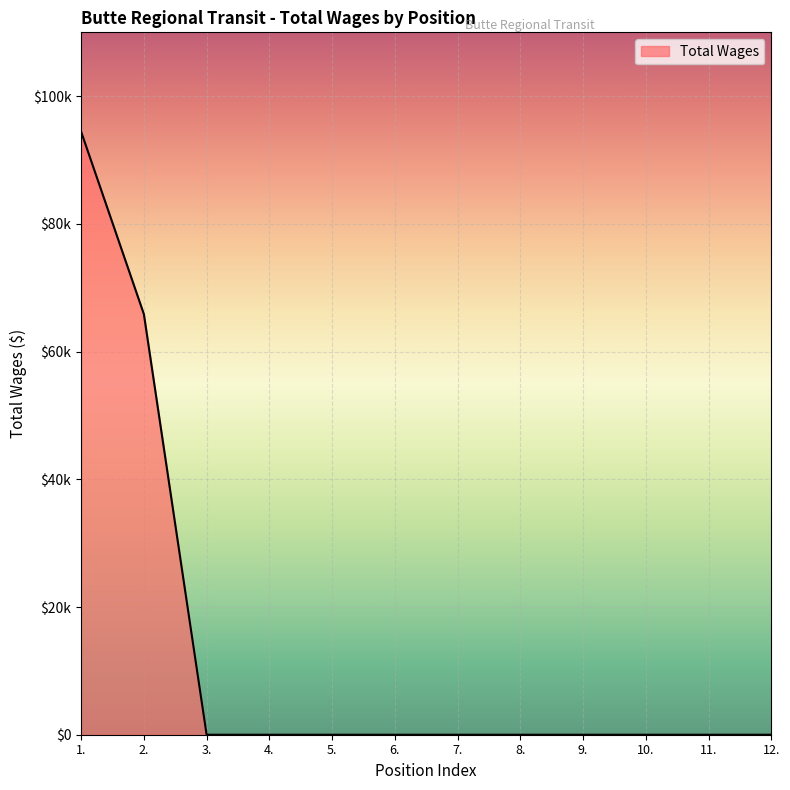

Does the chart have visible grid lines?

Yes